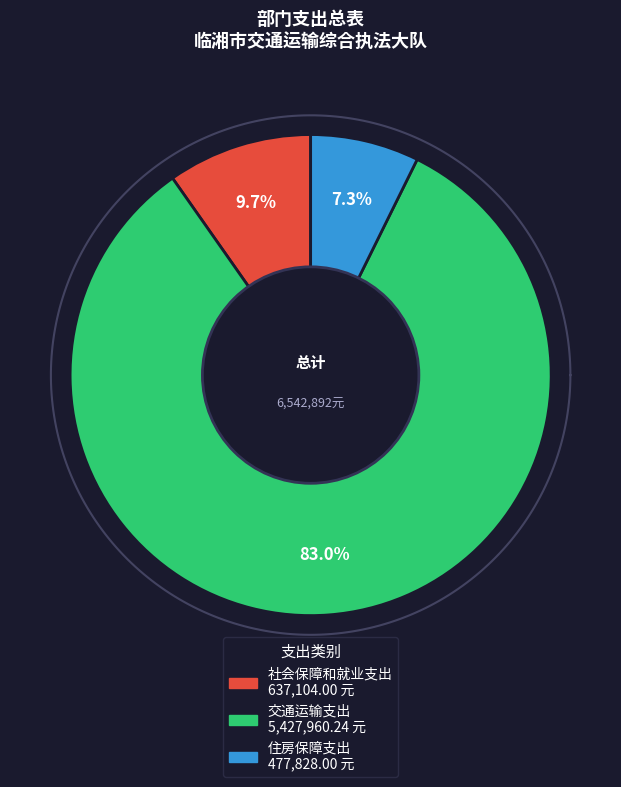

To the nearest percent, what is the average slice percentage?

33%